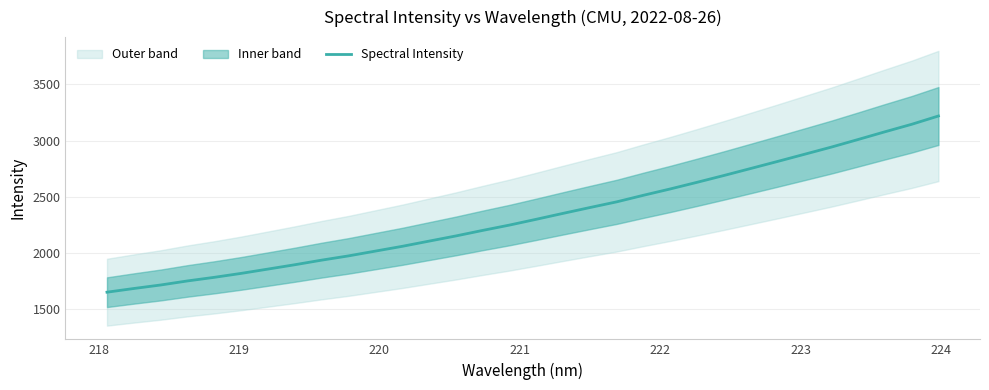

What is the maximum value for Spectral Intensity?

3219.7